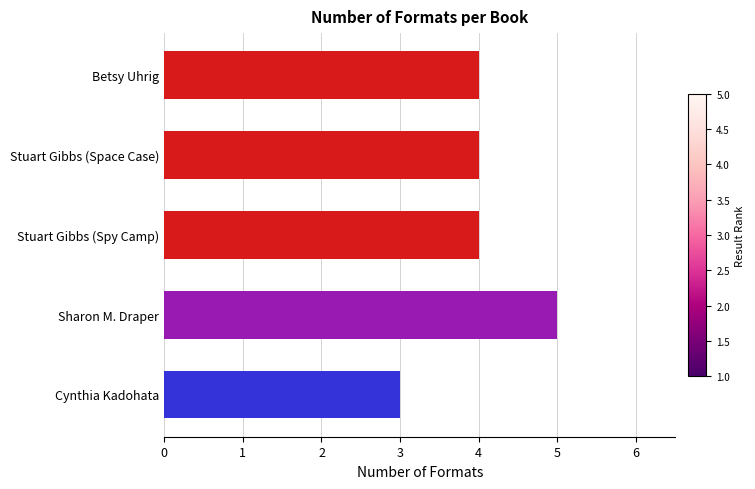

Reading top to bottom, what are all the values shown in this chart?

Betsy Uhrig=4	Stuart Gibbs (Space Case)=4	Stuart Gibbs (Spy Camp)=4	Sharon M. Draper=5	Cynthia Kadohata=3